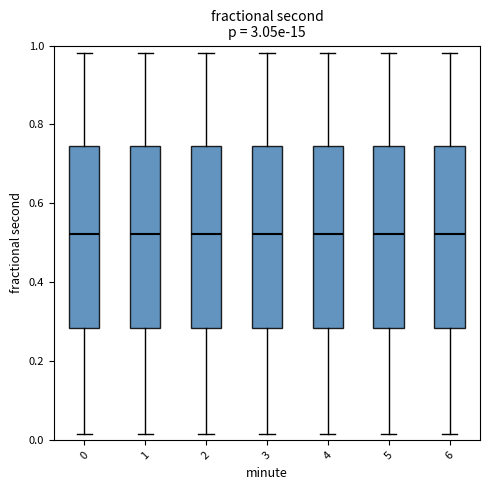

Reading left to right, read every box against the y-axis: the position of its median line, the range the box covers, and the ends of its whiskers. The values are not printed on the chart, so give them approximately, as read against the axis.

0: median 0.52, box 0.28 to 0.74, whiskers 0.02 to 0.98
1: median 0.52, box 0.28 to 0.74, whiskers 0.02 to 0.98
2: median 0.52, box 0.28 to 0.74, whiskers 0.02 to 0.98
3: median 0.52, box 0.28 to 0.74, whiskers 0.02 to 0.98
4: median 0.52, box 0.28 to 0.74, whiskers 0.02 to 0.98
5: median 0.52, box 0.28 to 0.74, whiskers 0.02 to 0.98
6: median 0.52, box 0.28 to 0.74, whiskers 0.02 to 0.98